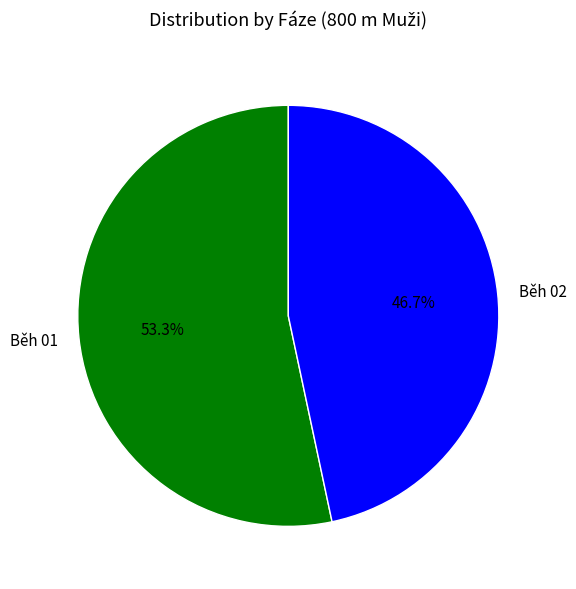

To the nearest percent, what is the average slice percentage?

50%